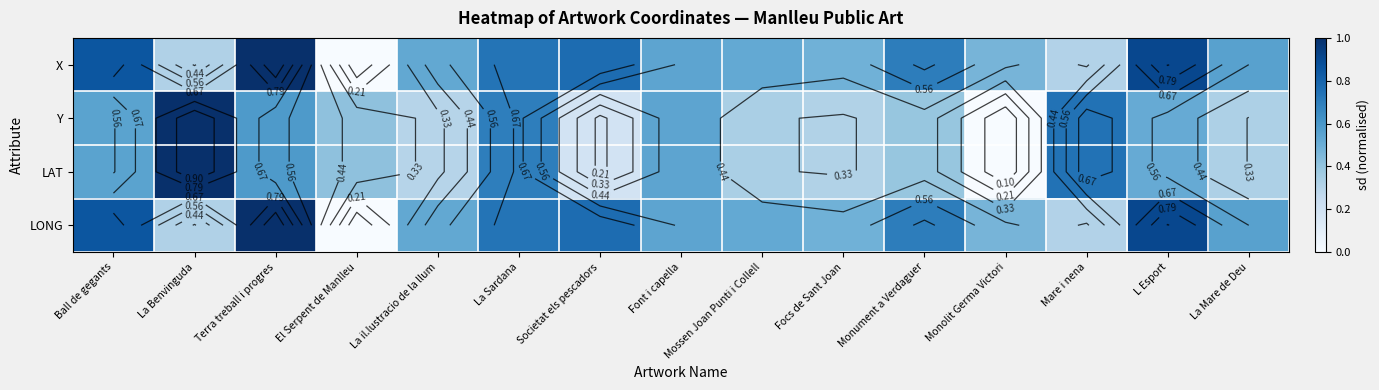

Which category has the highest value across all series?

Terra treball i progres